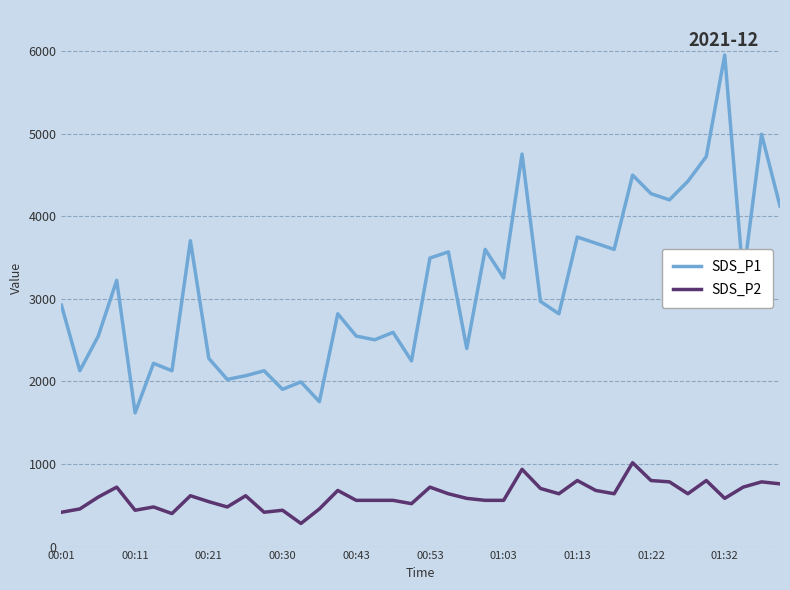

Rank the series by their maximum value, from lowest to highest.

SDS_P2, SDS_P1